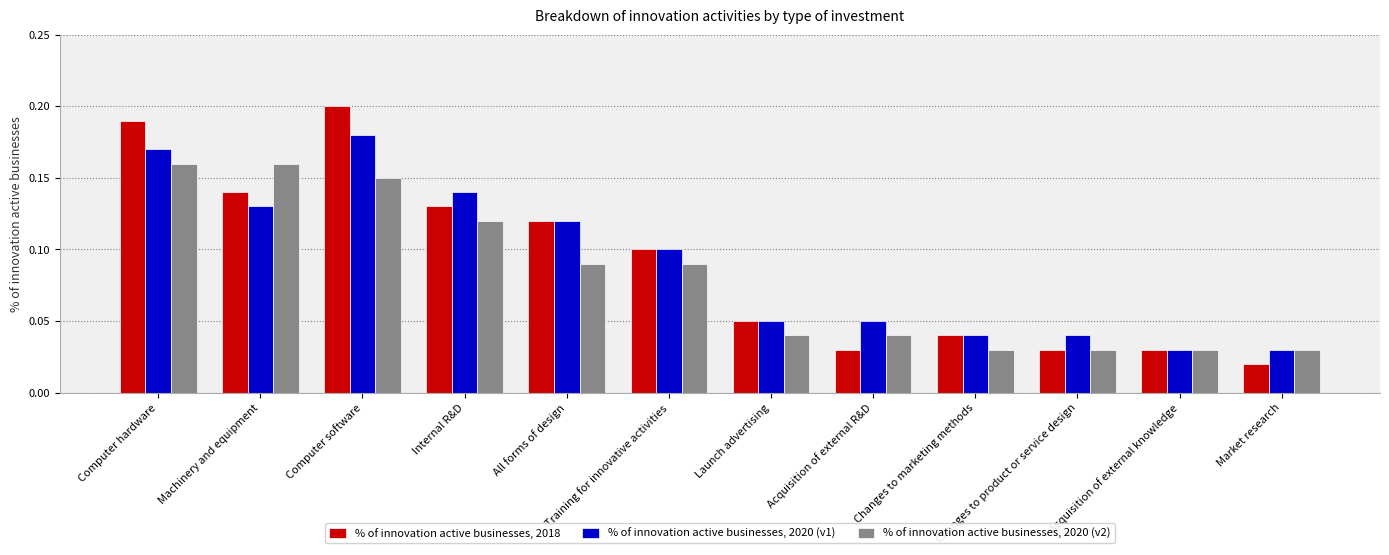

What is the label of the 9th bar from the right?

Internal R&D